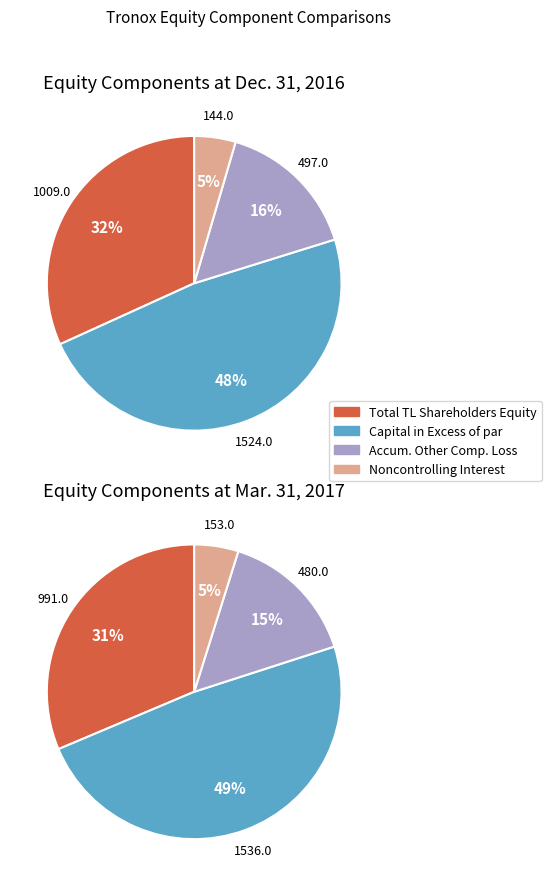

The Balance at Mar. 31, 2017 slice represents 58% of the pie. True or false?

False